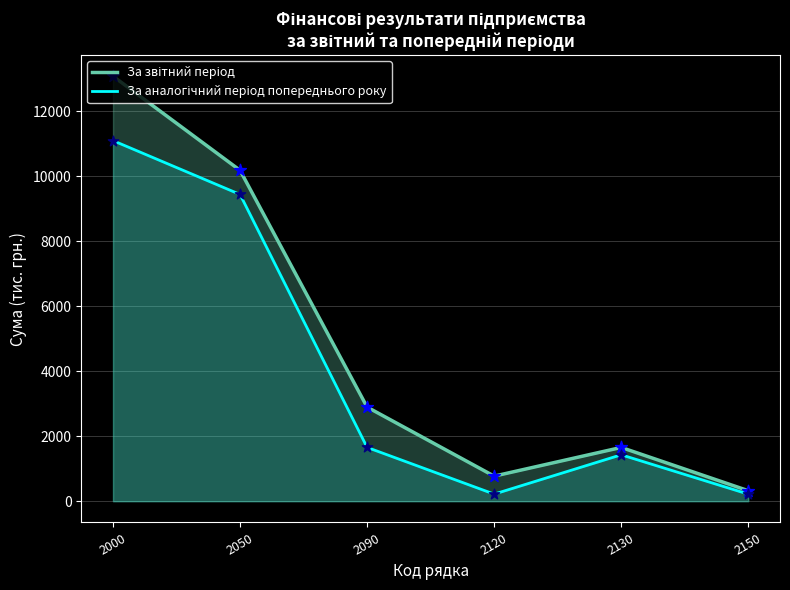

At how many categories does at least one series exceed 1968?

3